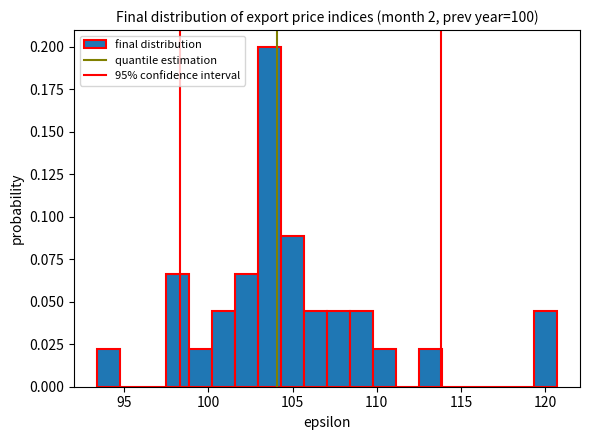

Read against the x-axis, roughly where is the centre of the tallest bar?

103.5